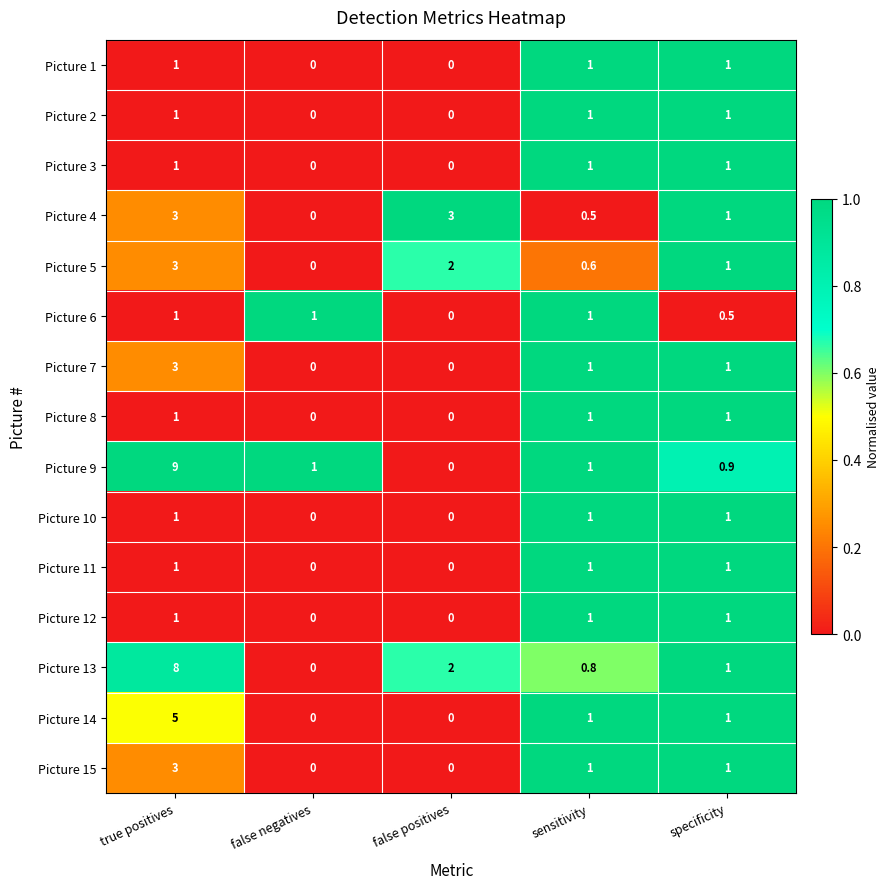

At which category is the sum across all series the highest?

true positives